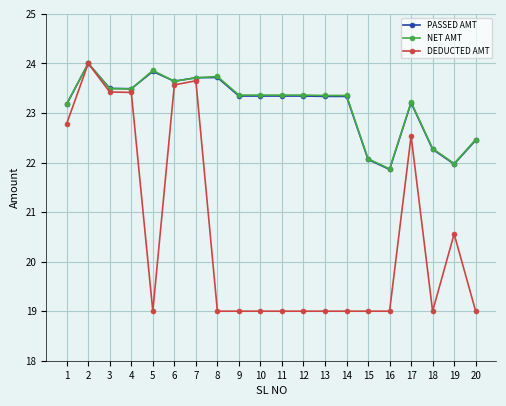

Is it true that DEDUCTED AMT equals 19.0 at 15?

True